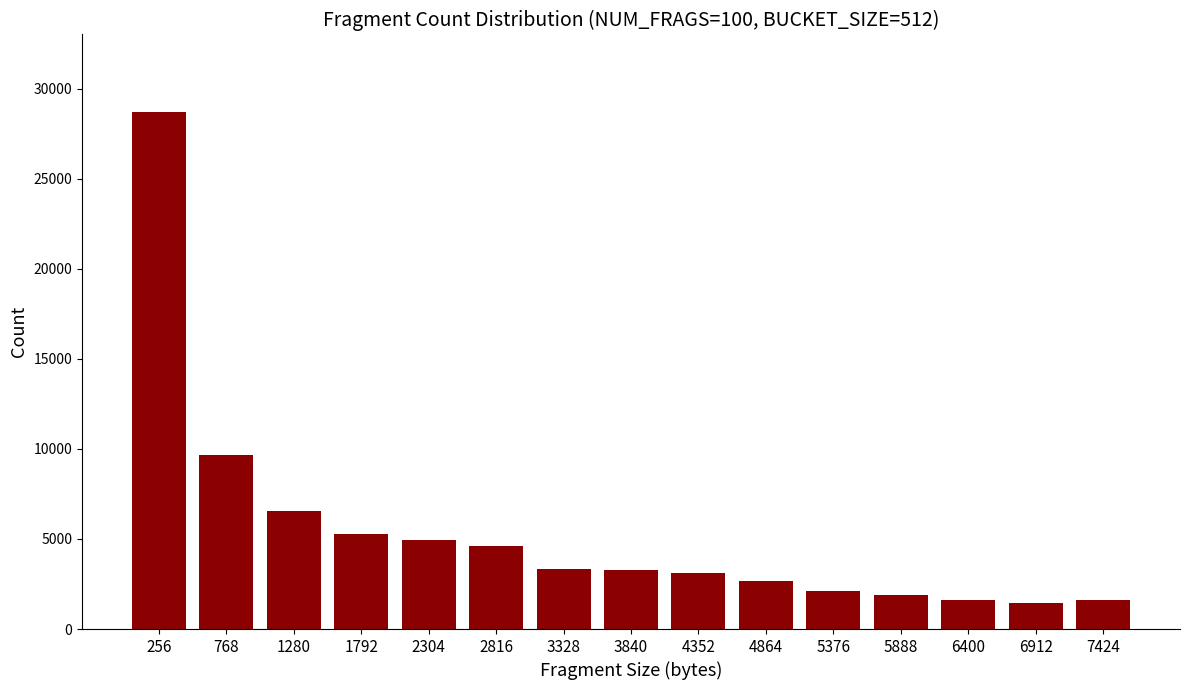

How many data points does each series have?

15